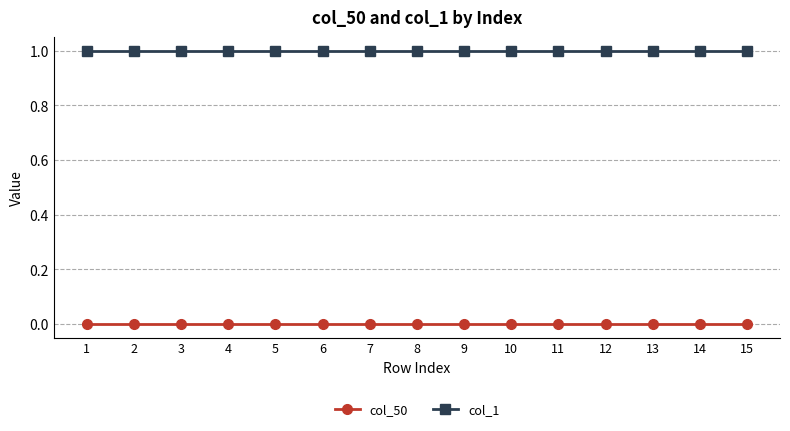

What is the difference between the highest and lowest values at 4?

1